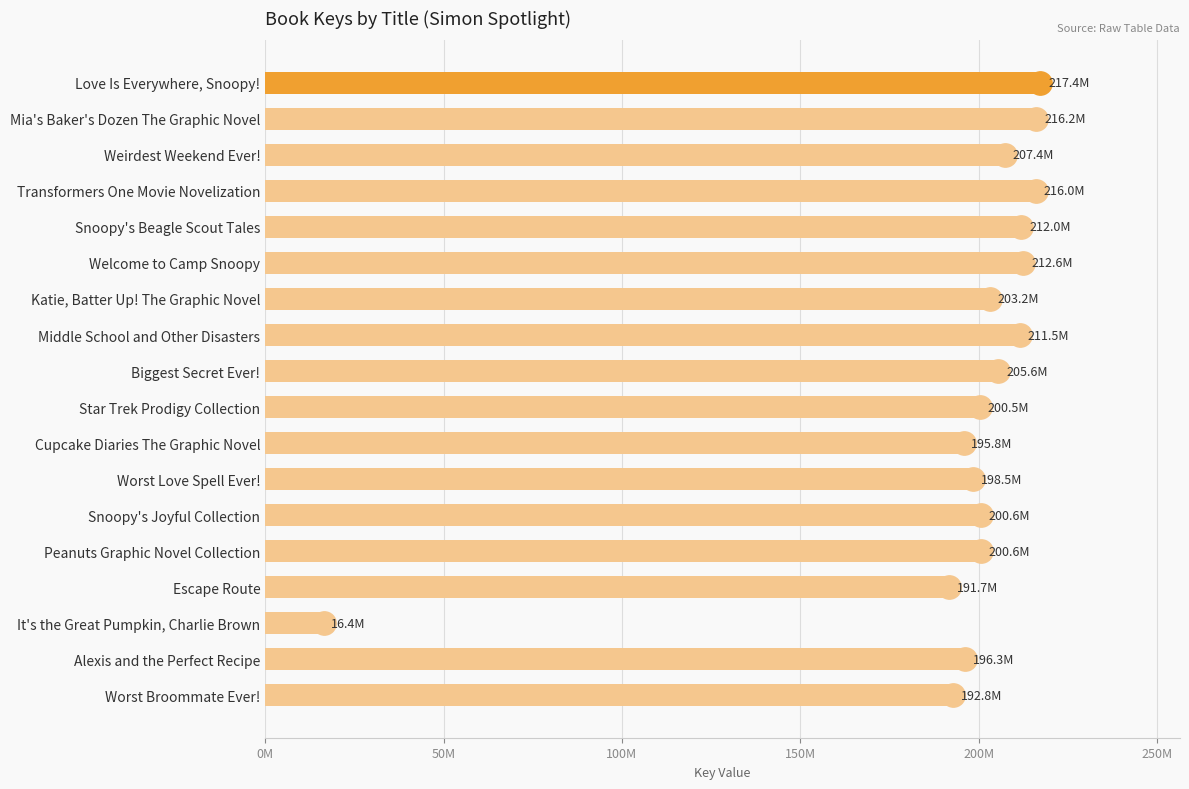

Are the bars horizontal?

Yes